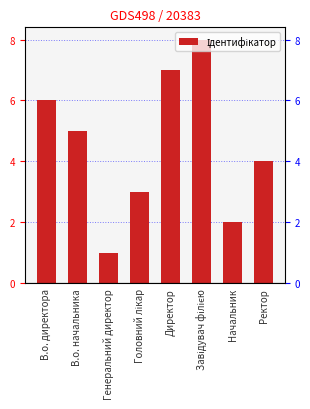

Reading left to right, extract all data points from this chart.

6	5	1	3	7	8	2	4